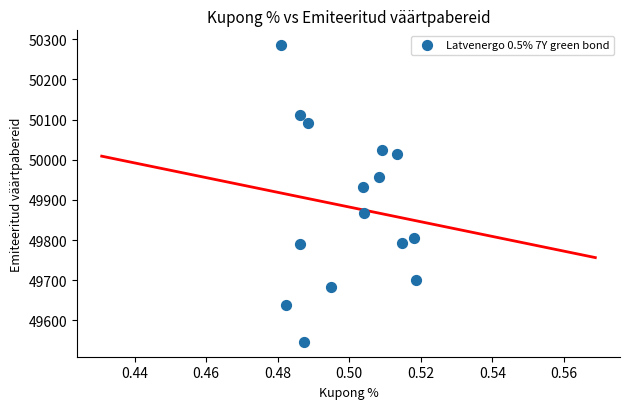

What is the range of Y values (max minus min)?

738.7